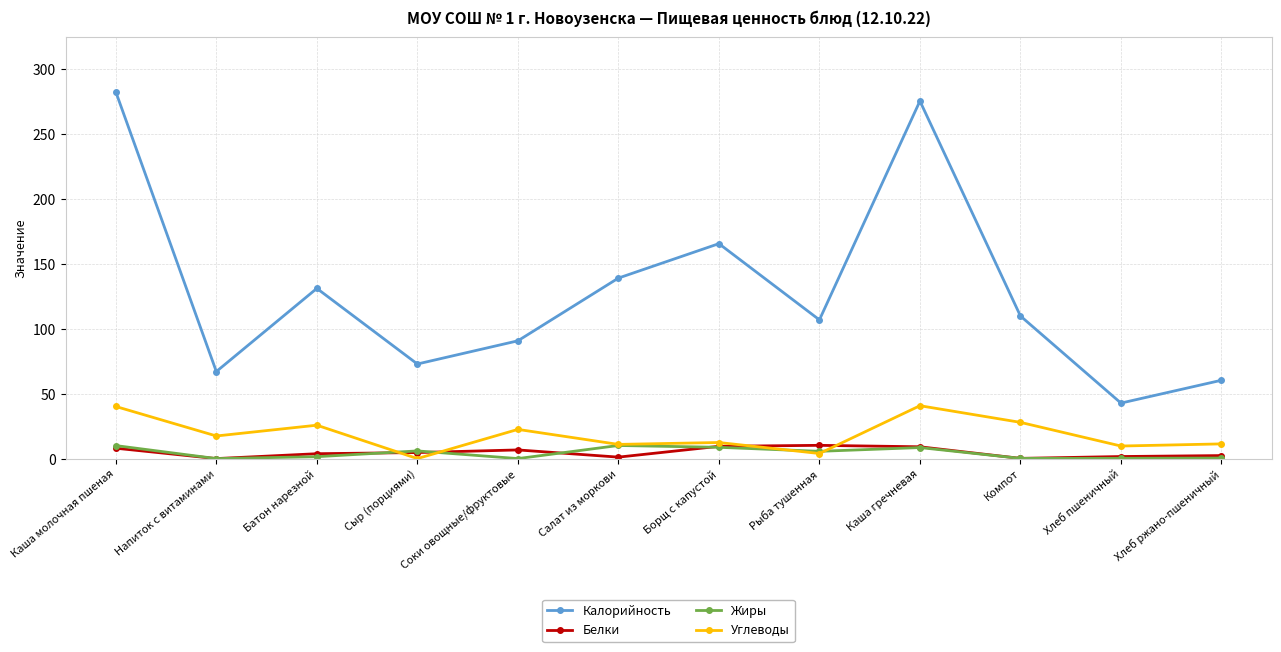

What is the maximum value shown in the chart?

282.2